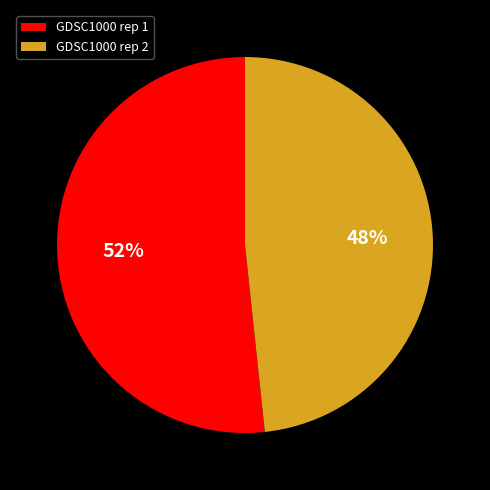

What is the smallest slice in the pie chart?

GDSC1000 rep 2